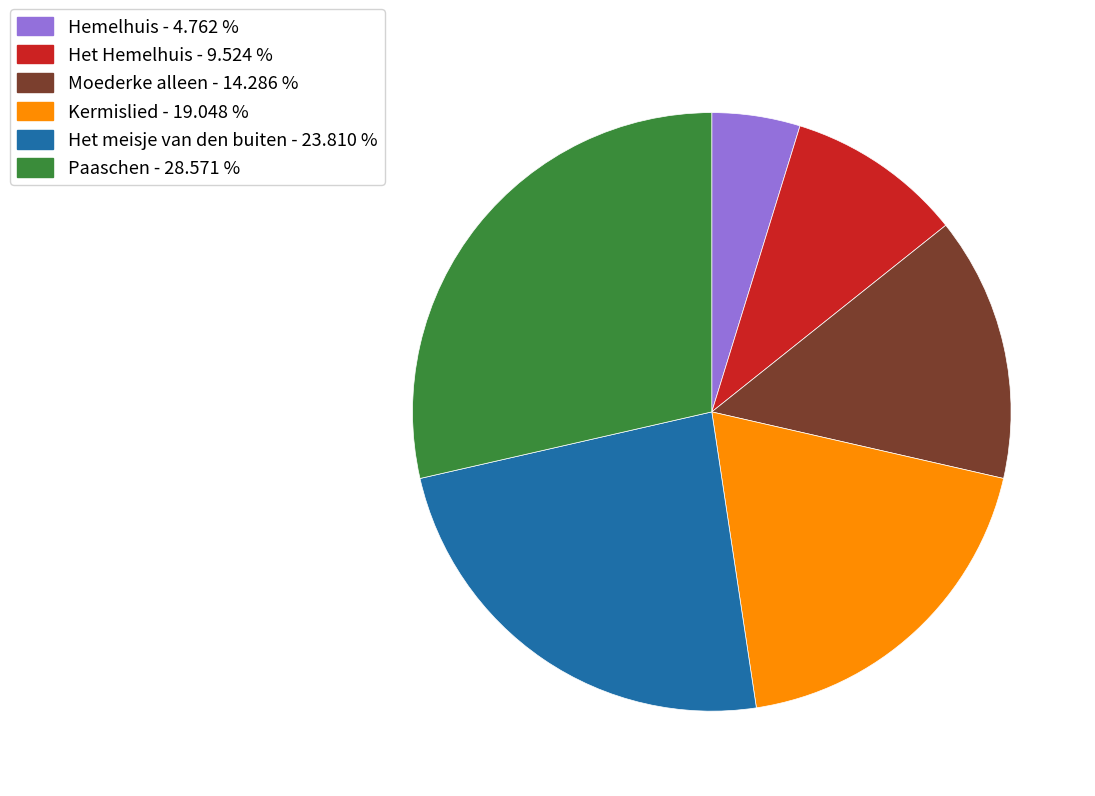

True or false: Kermislied accounts for 12% of the total.

False